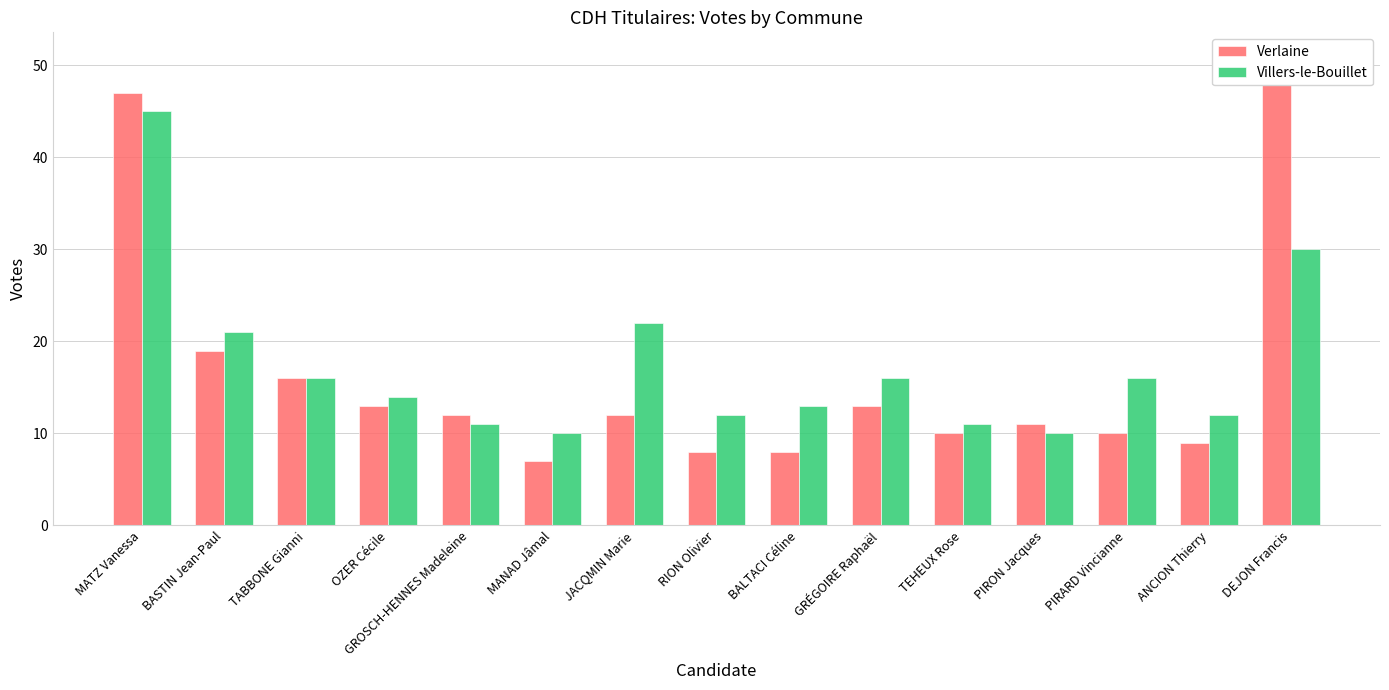

What is the minimum value for Verlaine?

7